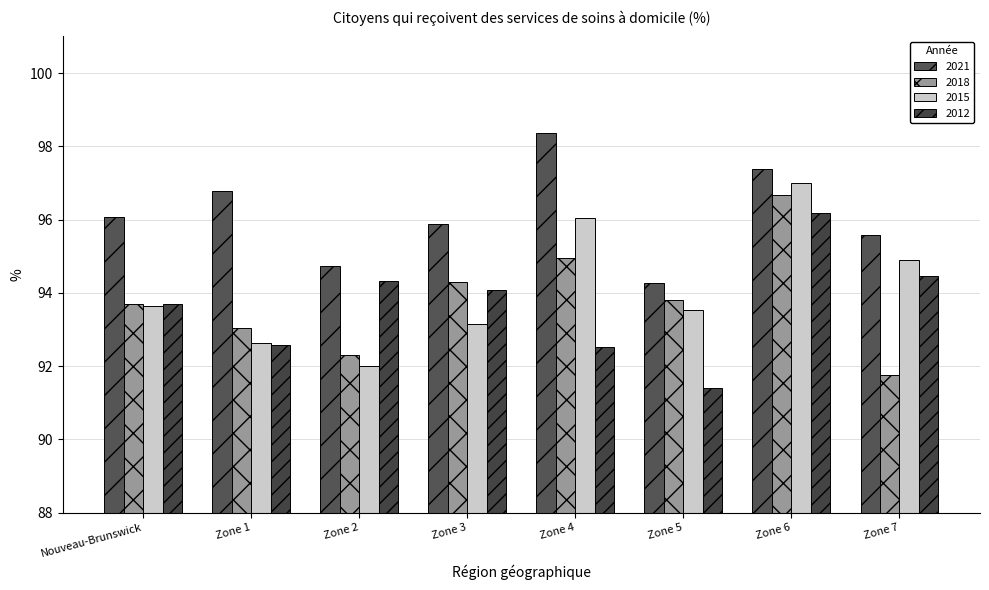

What is the maximum value shown in the chart?

98.4